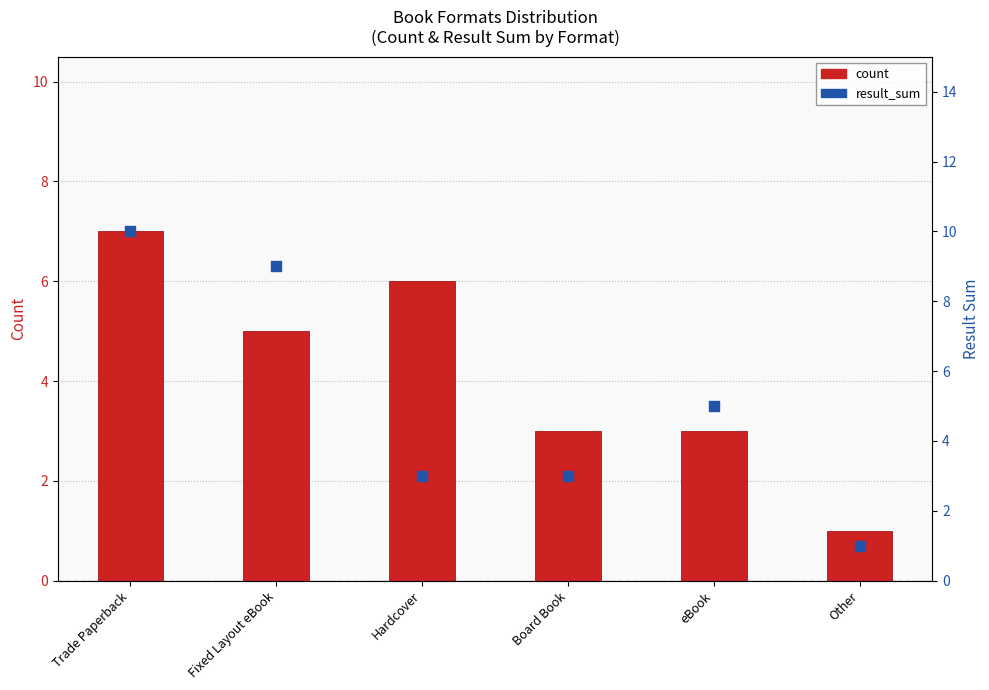

Is the value of count at Trade Paperback greater than the value of result_sum at Hardcover?

Yes